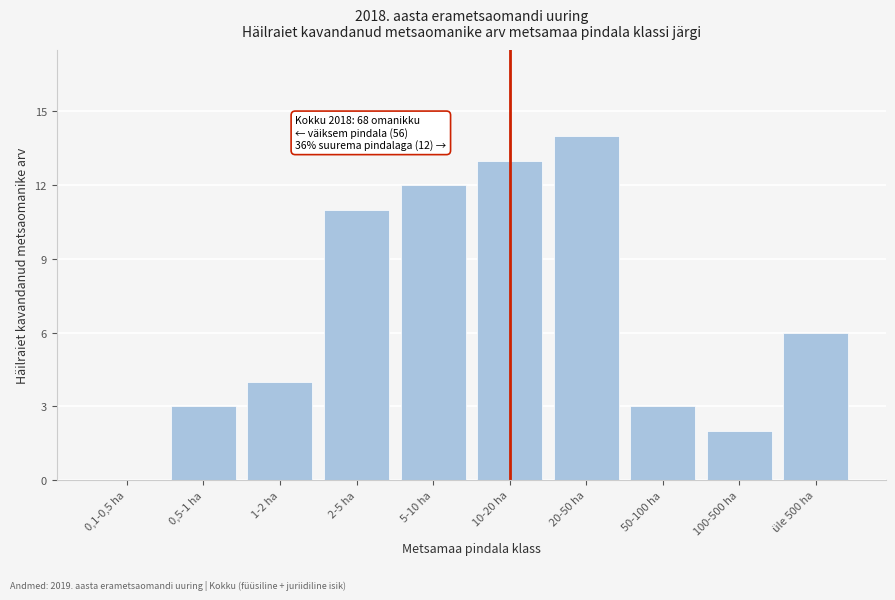

Reading left to right, transcribe all the data shown in this chart.

0,1-0,5 ha=0	0,5-1 ha=3	1-2 ha=4	2-5 ha=11	5-10 ha=12	10-20 ha=13	20-50 ha=14	50-100 ha=3	100-500 ha=2	üle 500 ha=6